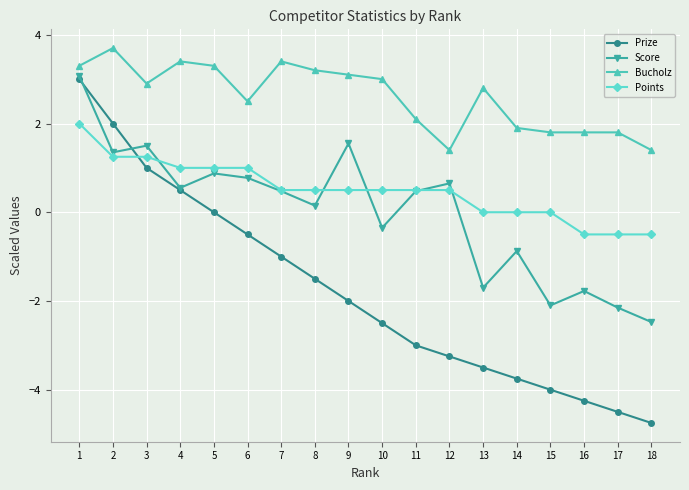

True or false: Score has a value of -3.2 at 17.

False